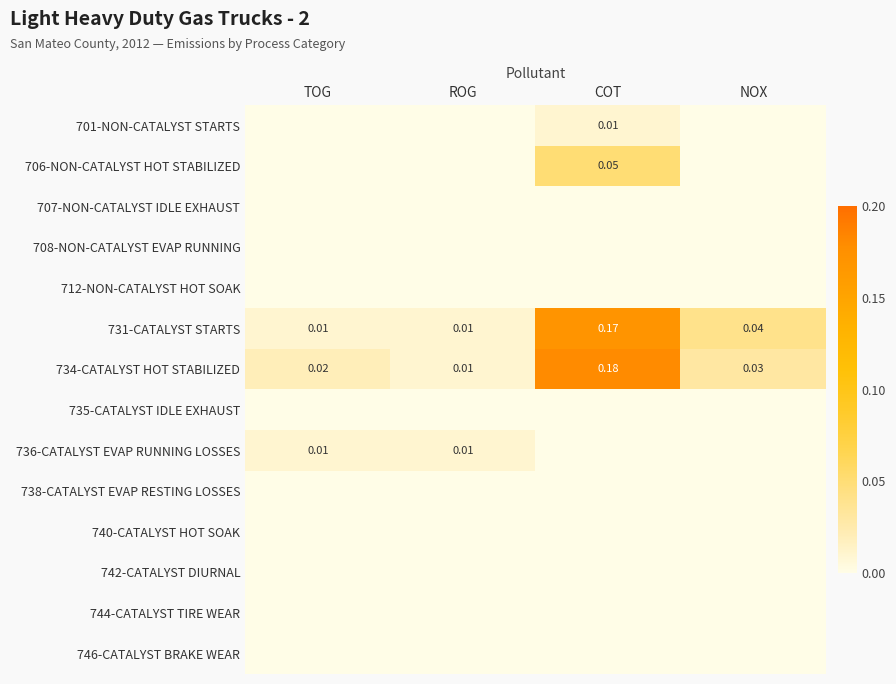

Which category has the highest value in the 734-CATALYST HOT STABILIZED series?

COT